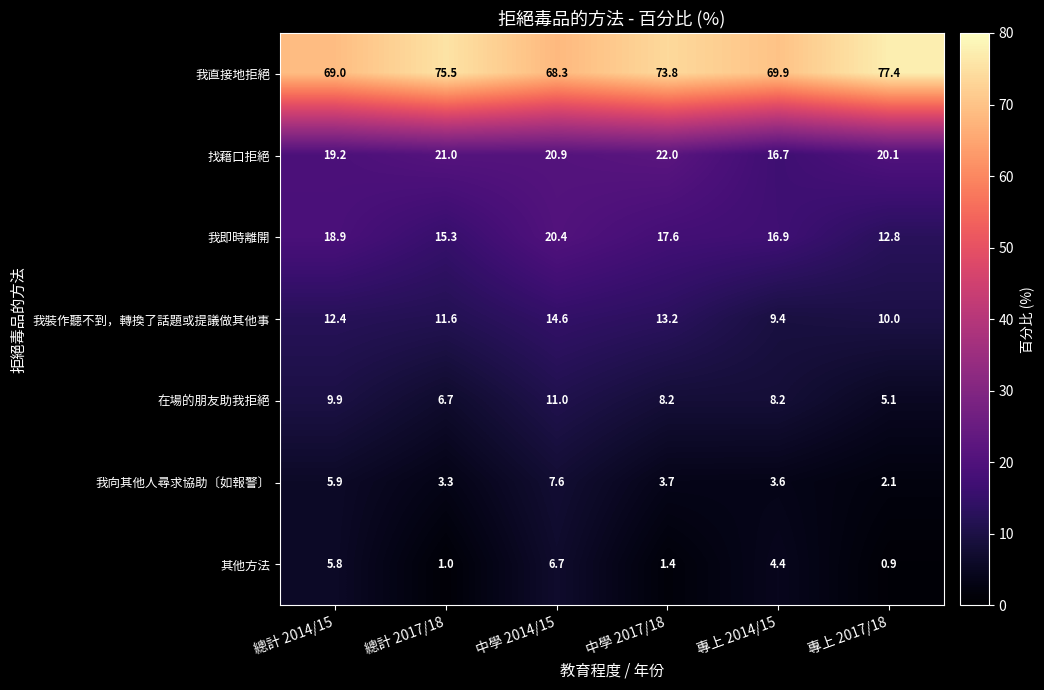

What is the sum of the 我裝作聽不到，轉換了話題或提議做其他事 values at 總計 2014/15 and 中學 2017/18?

25.6